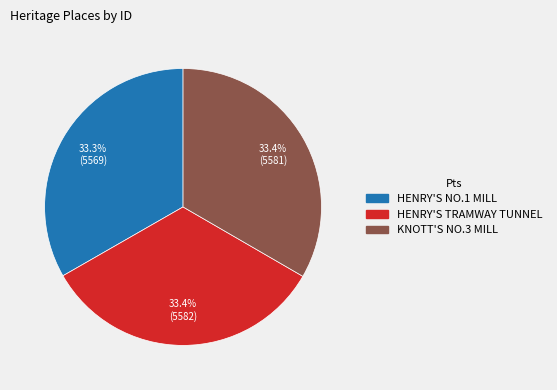

Combined, what portion of the pie is KNOTT'S NO.3 MILL and HENRY'S TRAMWAY TUNNEL?

66.7%